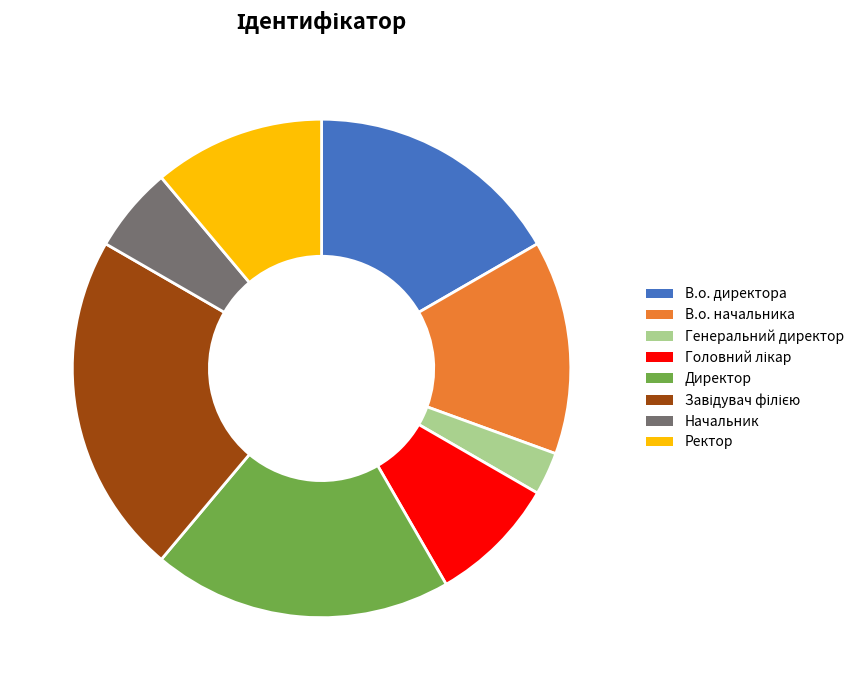

How many slices are in this pie chart?

8